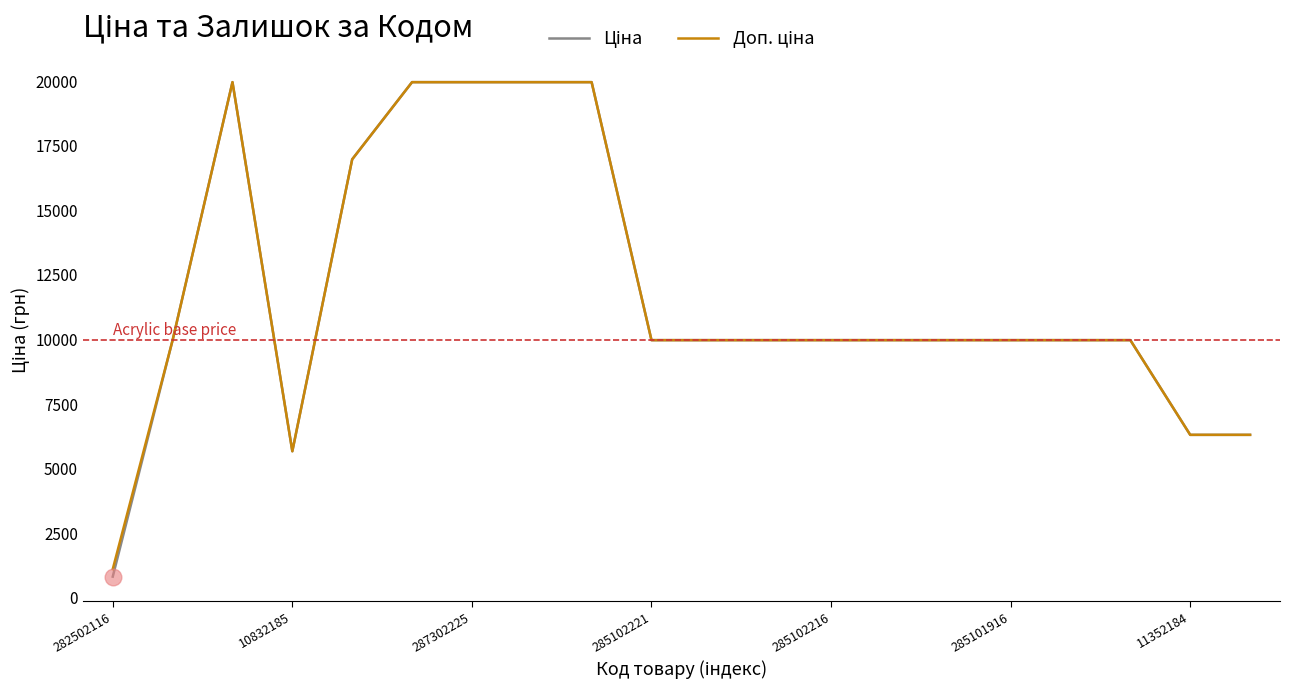

What is the smallest value displayed?

818.5